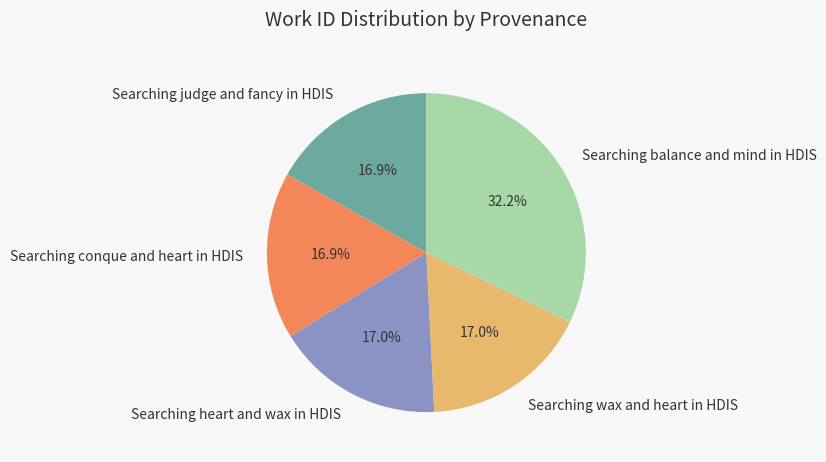

What percentage is the Searching wax and heart in HDIS slice, to the nearest percent?

17%